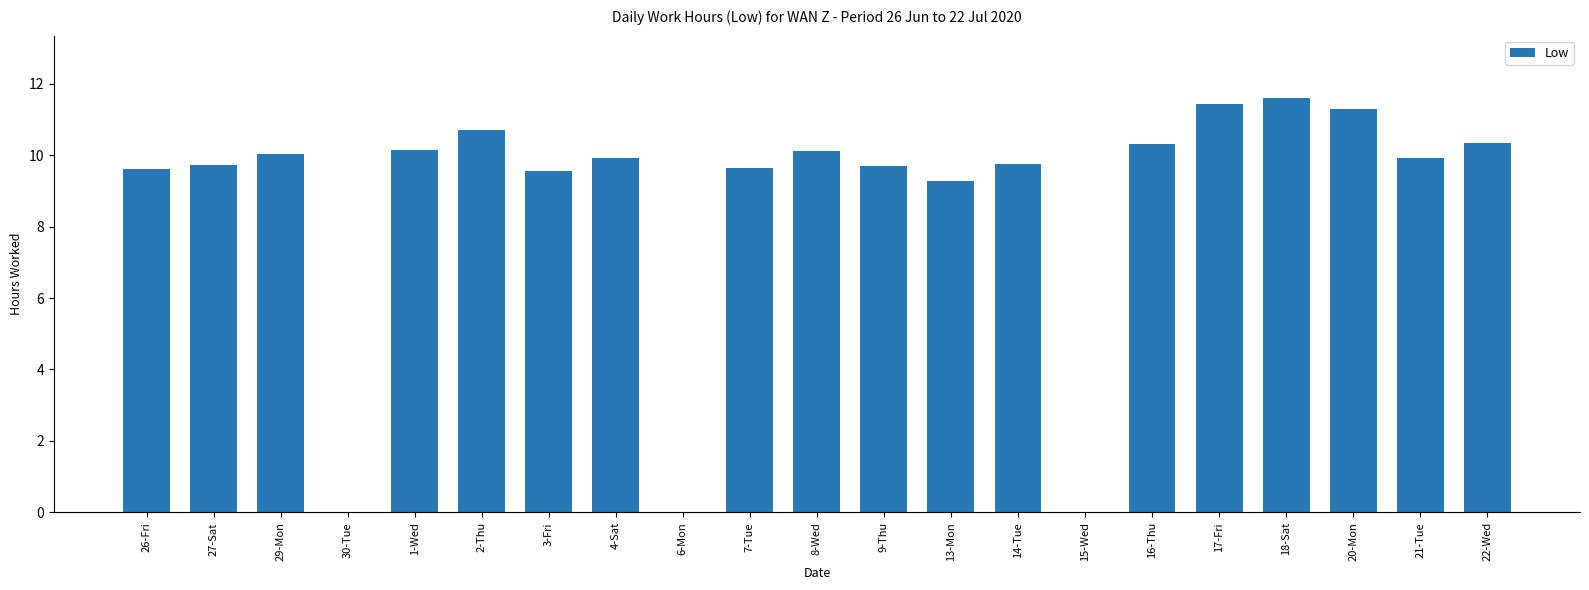

What is the greatest value displayed?

11.6